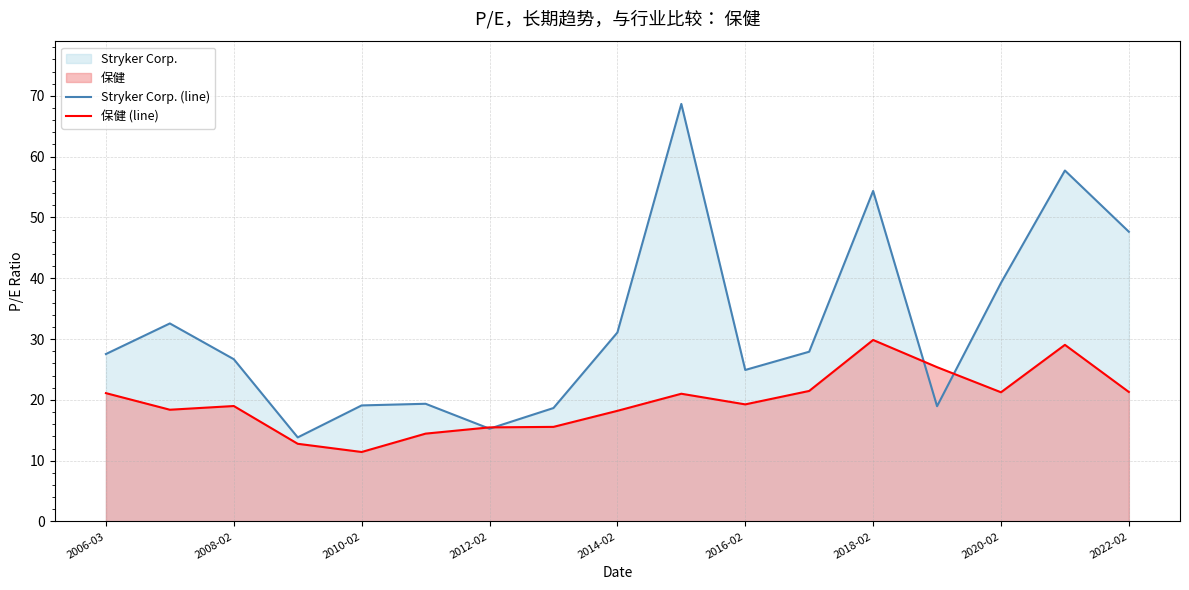

Which series has the widest spread of values?

Stryker Corp. (line)